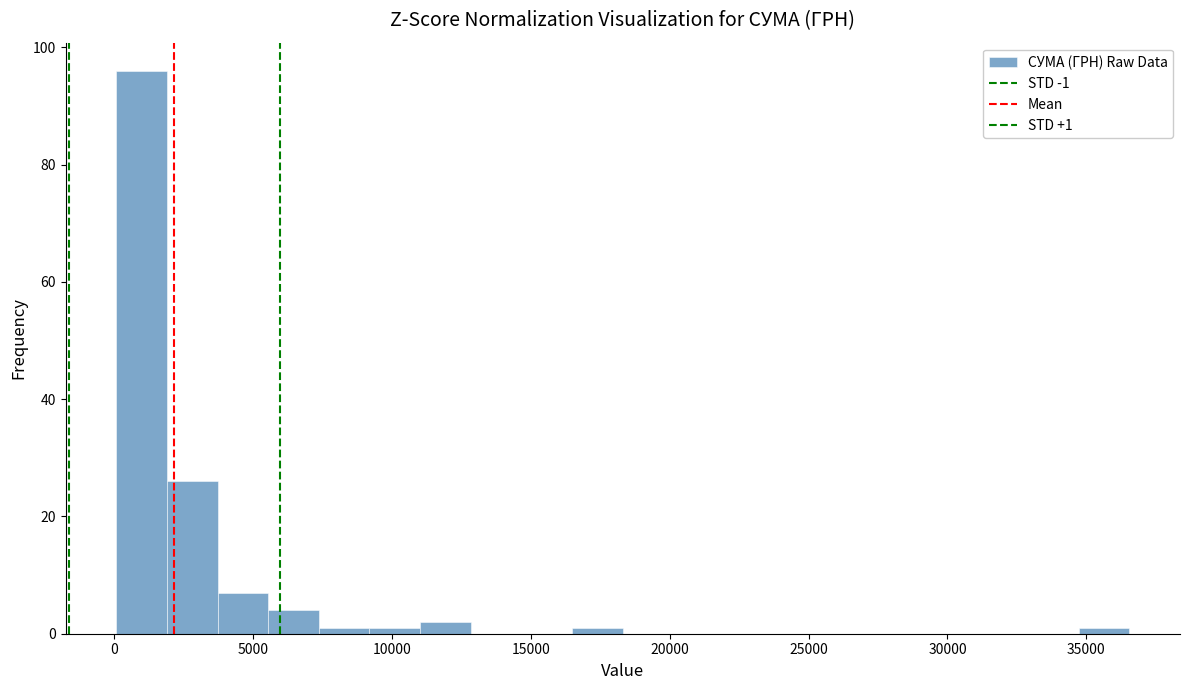

Read against the x-axis, roughly where is the centre of the tallest bar?

1000